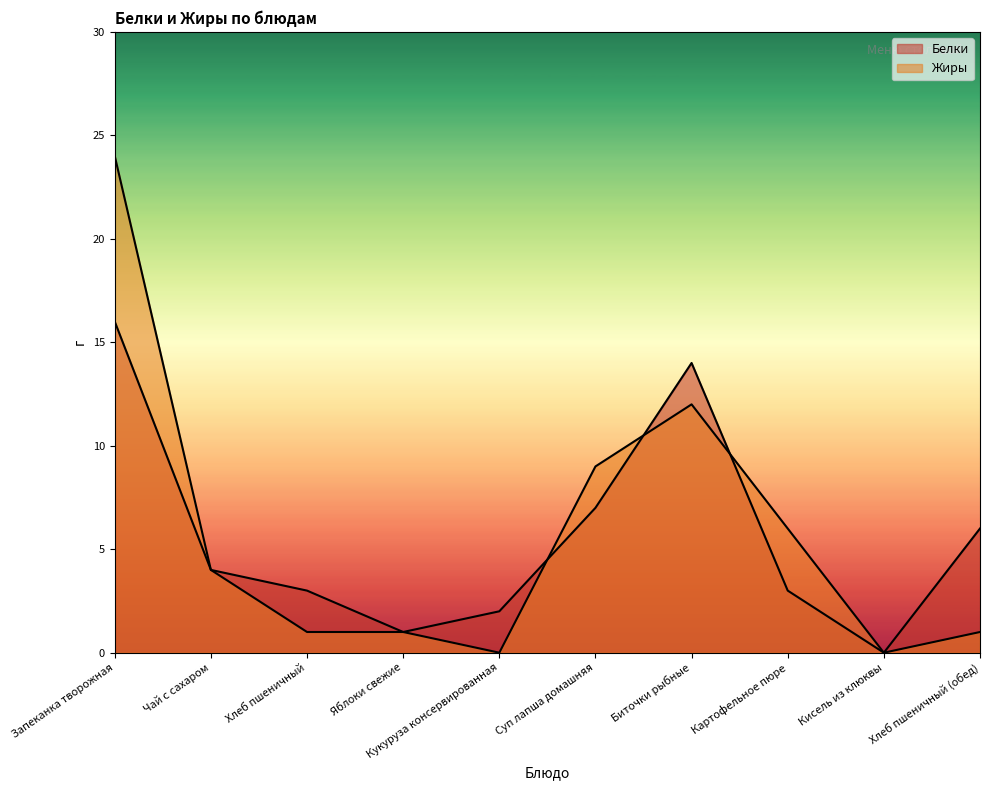

What is the value of the Белки point at the 8th from the left?

3